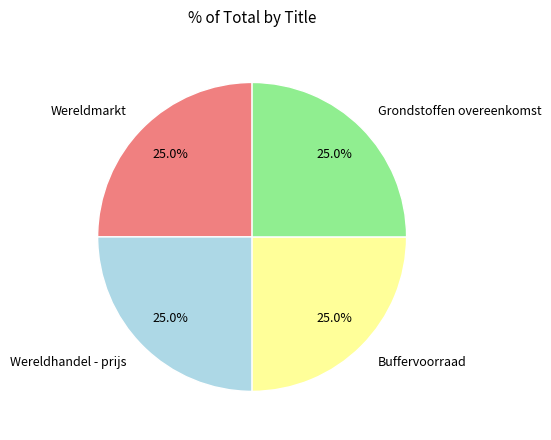

Does any single category account for the majority?

No